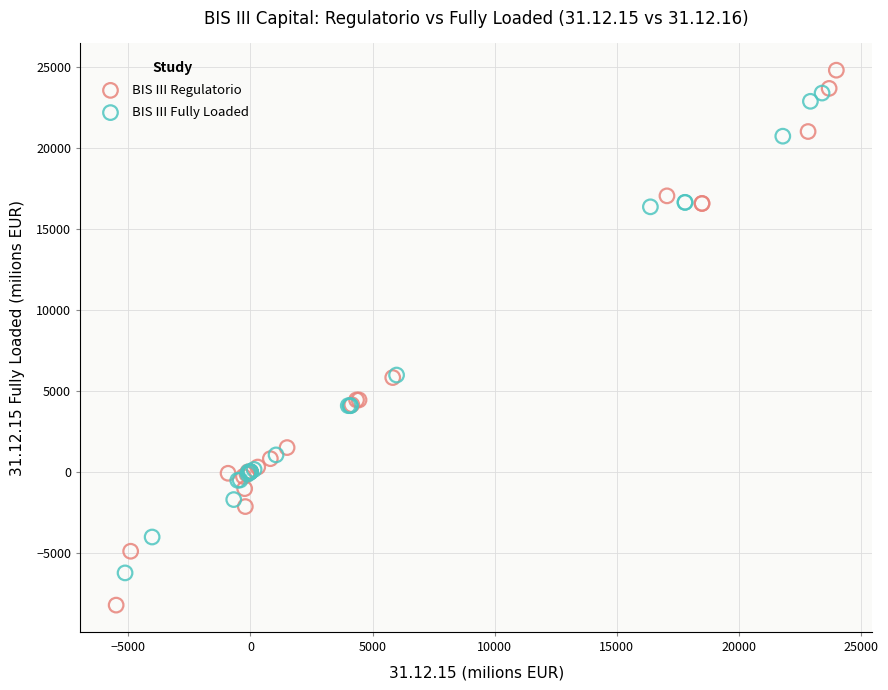

Which series has the largest Y range (max minus min)?

BIS III Regulatorio